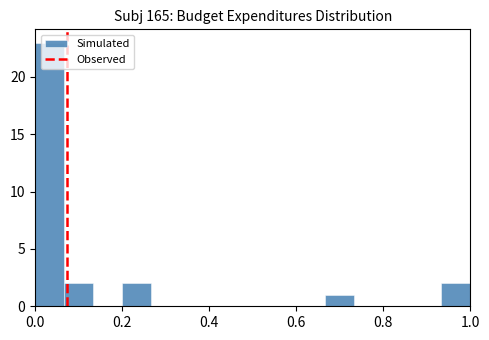

Read against the x-axis, roughly where is the centre of the tallest bar?

0.04